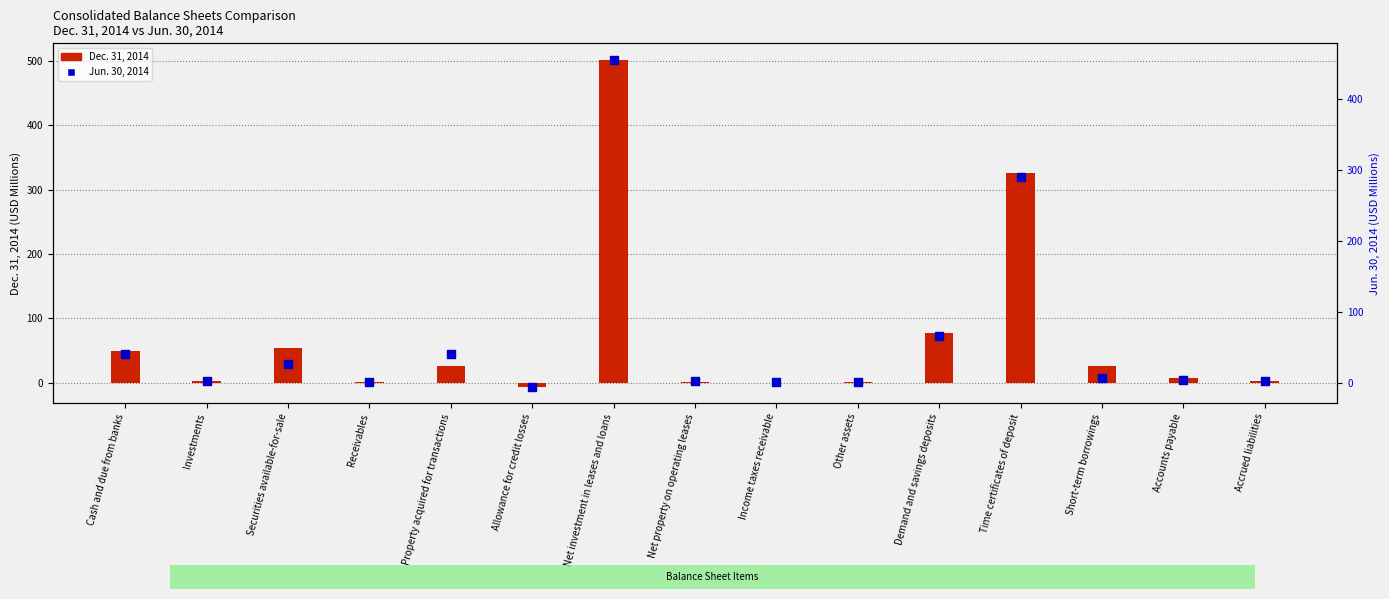

At how many categories does at least one series exceed 428?

1